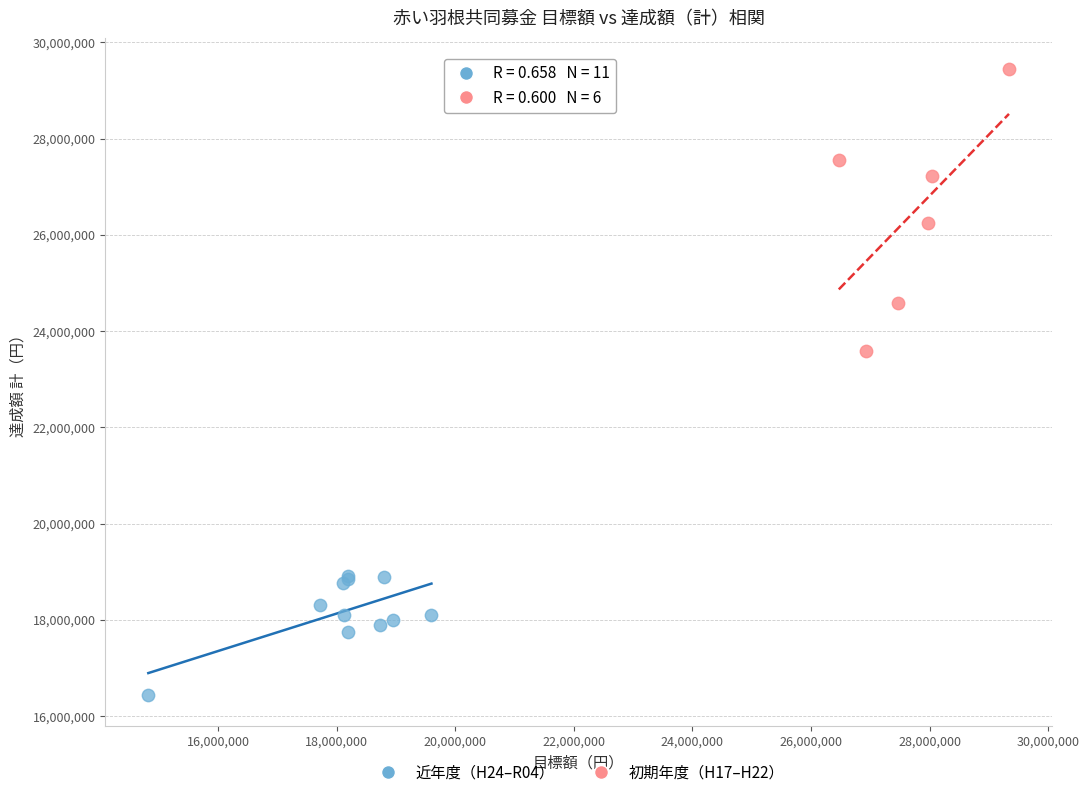

Which series reaches the maximum Y coordinate?

初期年度（H17–H22）